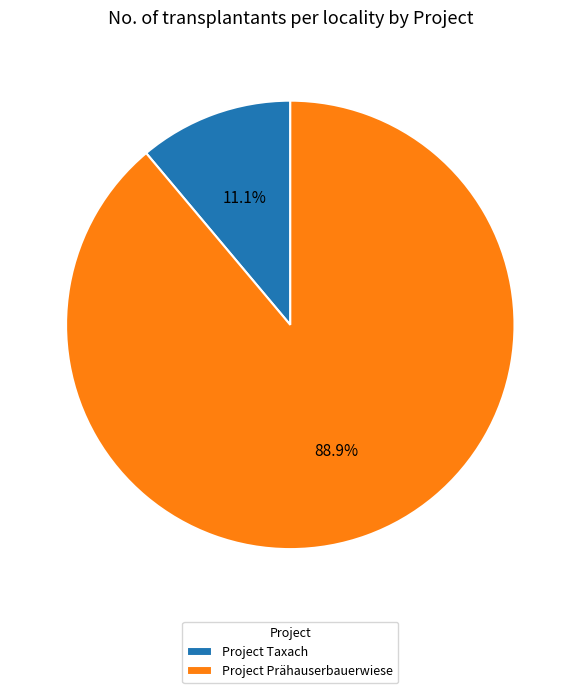

To the nearest percent, what is the average slice percentage?

50%